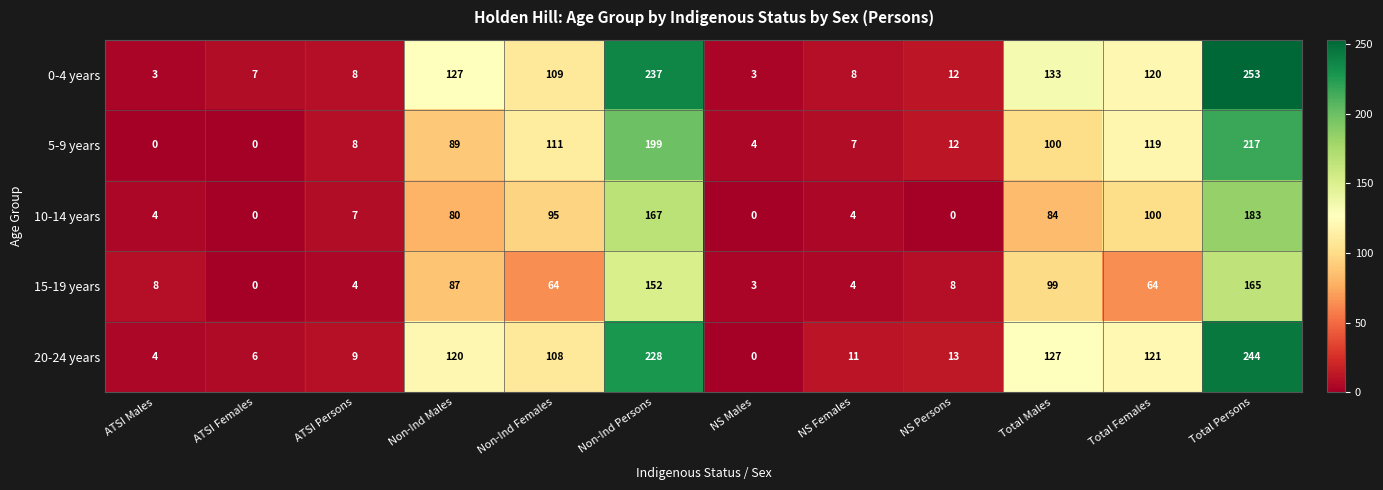

Is it true that 5-9 years equals 334 at Total Persons?

False